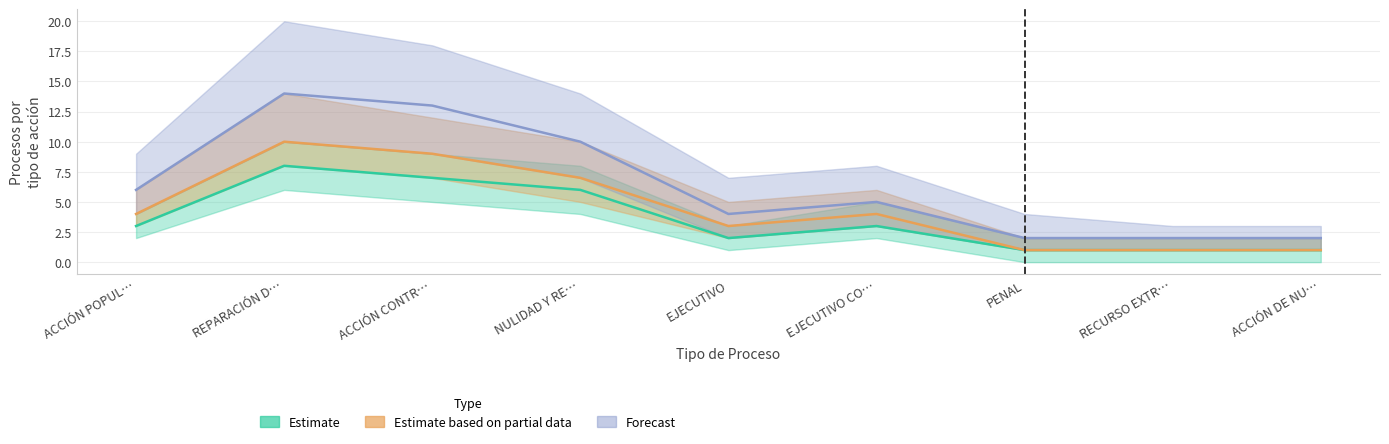

How many data points in Forecast are less than 5?

4